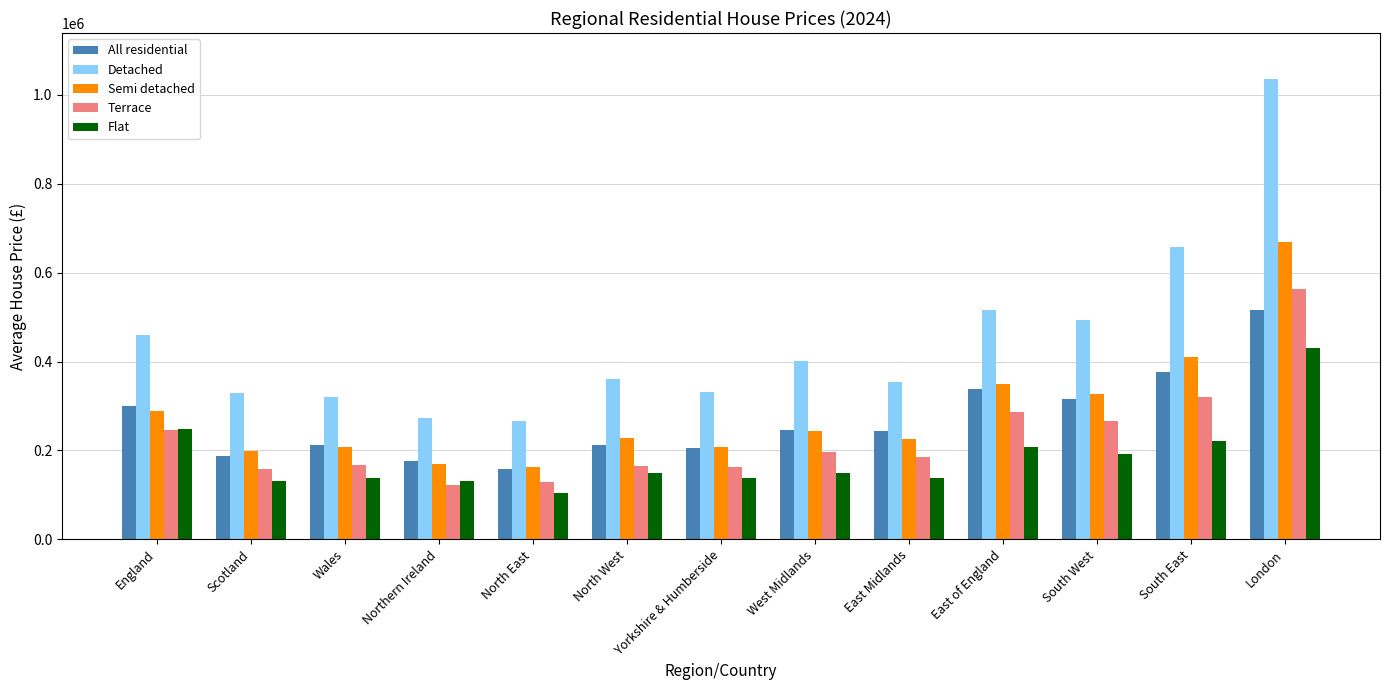

Which series has the largest range (max minus min)?

Detached